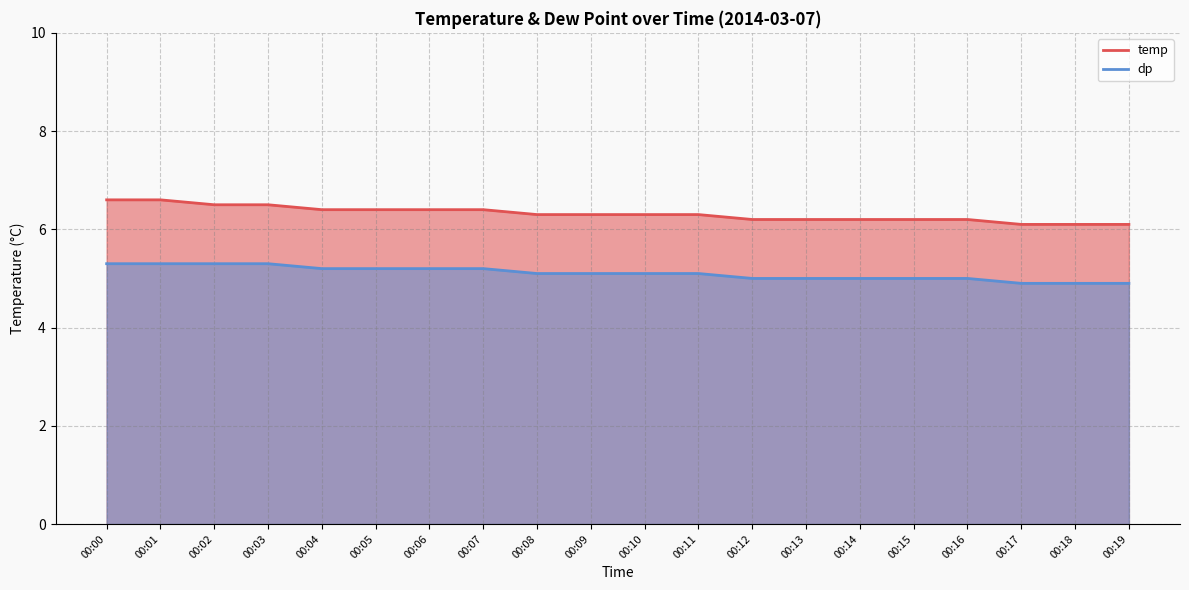

Reading right to left, transcribe all the data shown in this chart.

temp: 6.1	6.1	6.1	6.2	6.2	6.2	6.2	6.2	6.3	6.3	6.3	6.3	6.4	6.4	6.4	6.4	6.5	6.5	6.6	6.6
dp: 4.9	4.9	4.9	5.0	5.0	5.0	5.0	5.0	5.1	5.1	5.1	5.1	5.2	5.2	5.2	5.2	5.3	5.3	5.3	5.3